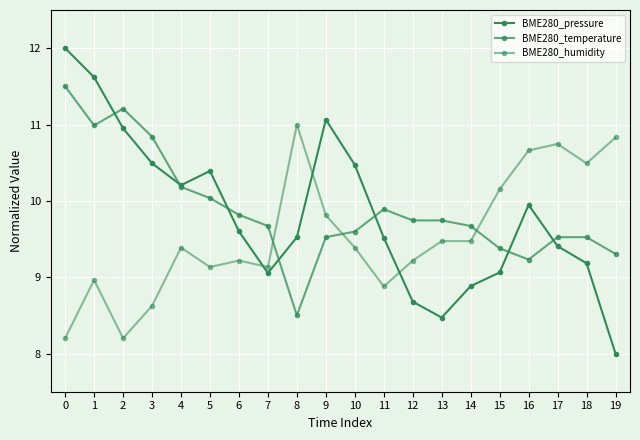

Rank the categories by BME280_pressure value from highest to lowest.

0, 1, 9, 2, 3, 10, 5, 4, 16, 6, 8, 11, 17, 18, 15, 7, 14, 12, 13, 19